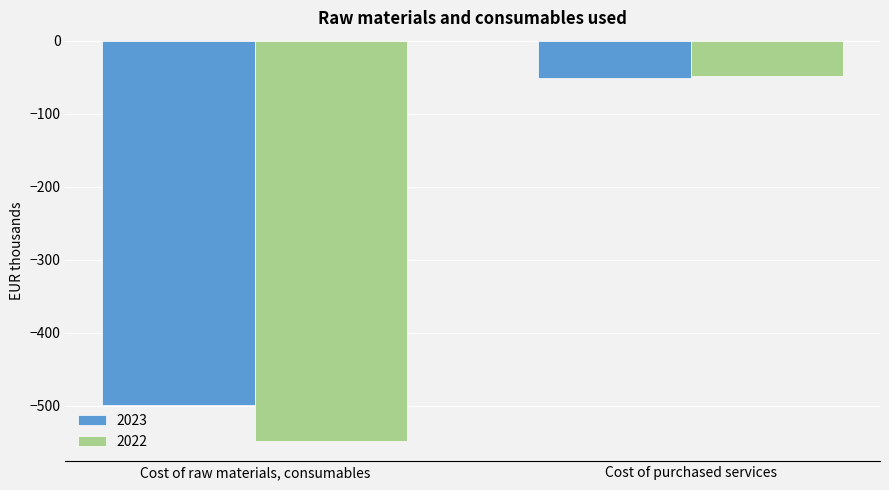

Is it true that 2022 equals -28.3 at Cost of purchased services?

False